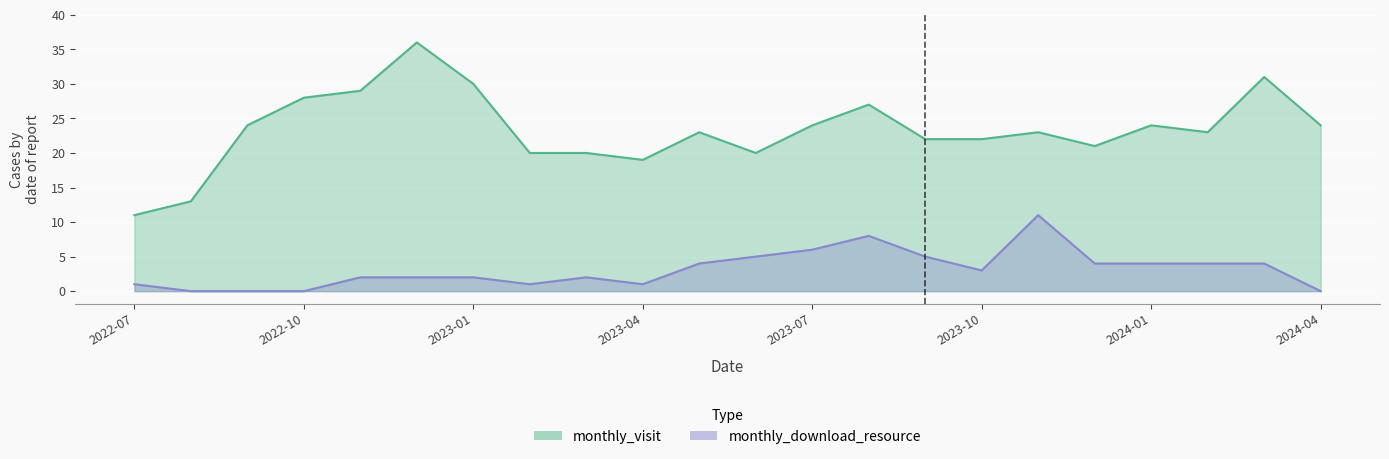

What is the average value of the monthly_visit series?

23